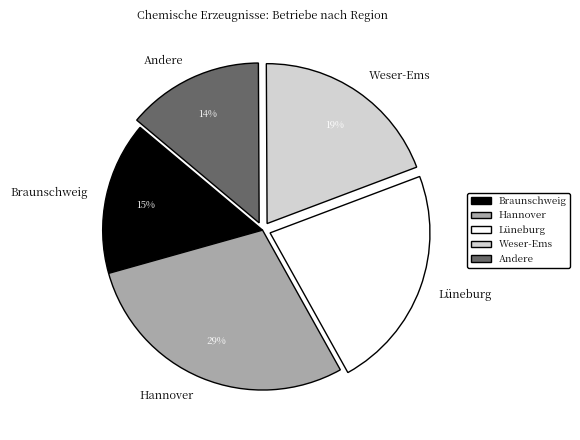

Do Andere and Braunschweig together represent more than half of the pie?

No